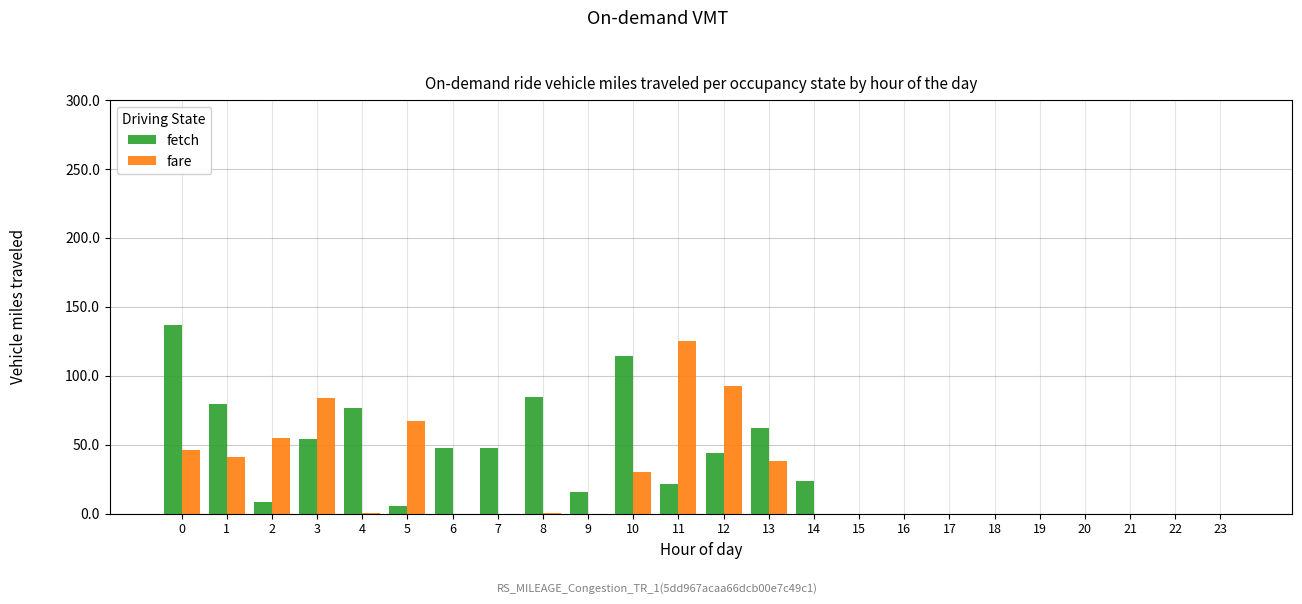

Reading right to left, transcribe all the data shown in this chart.

fetch: 0.0	0.0	0.0	0.0	0.0	0.0	0.0	0.0	0.0	23718.8	61777.2	43801.2	21669.3	114332.0	15902.5	84287.3	47367.8	47256.6	5649.4	76963.6	54062.4	8361.8	79862.3	136858.7
fare: 0.0	0.0	0.0	0.0	0.0	0.0	0.0	0.0	0.0	0.0	38012.4	92513.0	125419.3	30341.9	0.0	290.3	0.0	0.0	67026.2	734.4	83957.1	55002.9	41131.2	45864.6